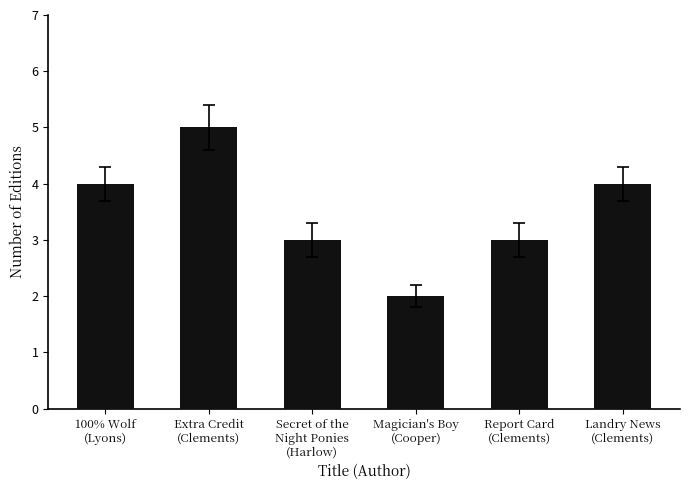

What is the change in value from Extra Credit
(Clements) to Secret of the
Night Ponies
(Harlow)?

-2